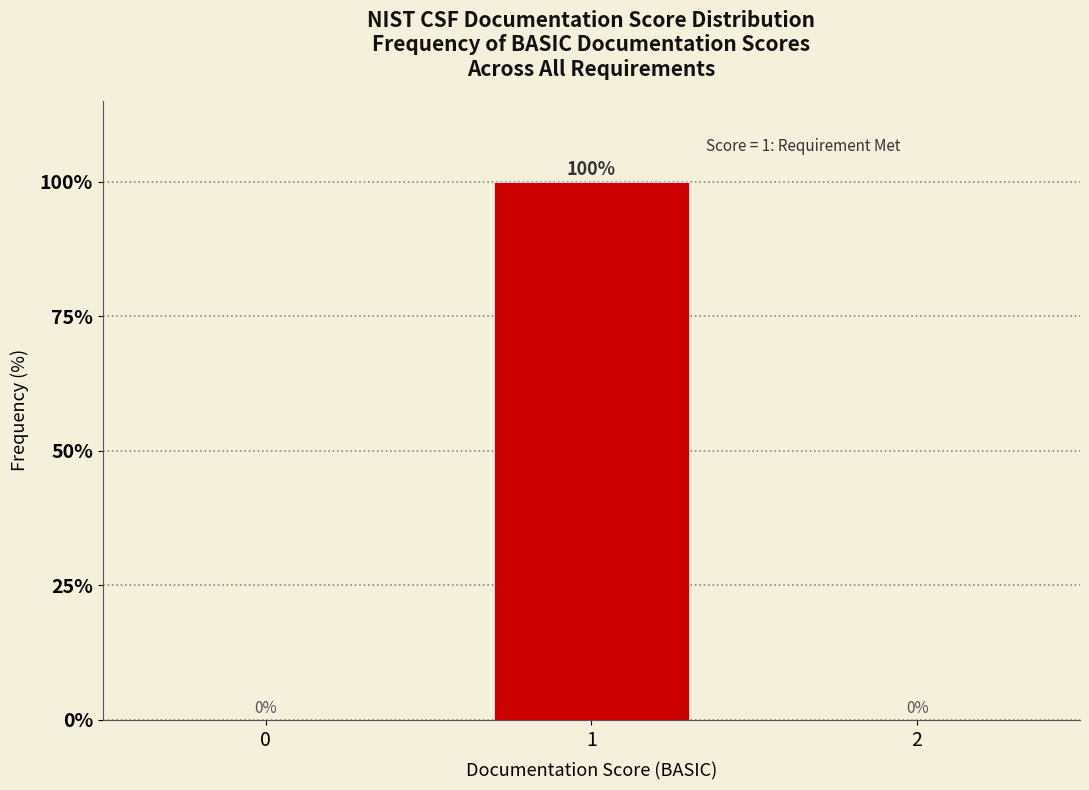

Reading left to right, what are all the values shown in this chart?

0=0	1=100	2=0